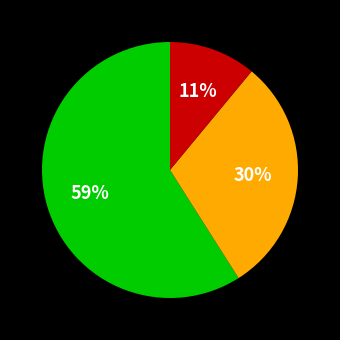

To the nearest percent, what is the average slice percentage?

33%